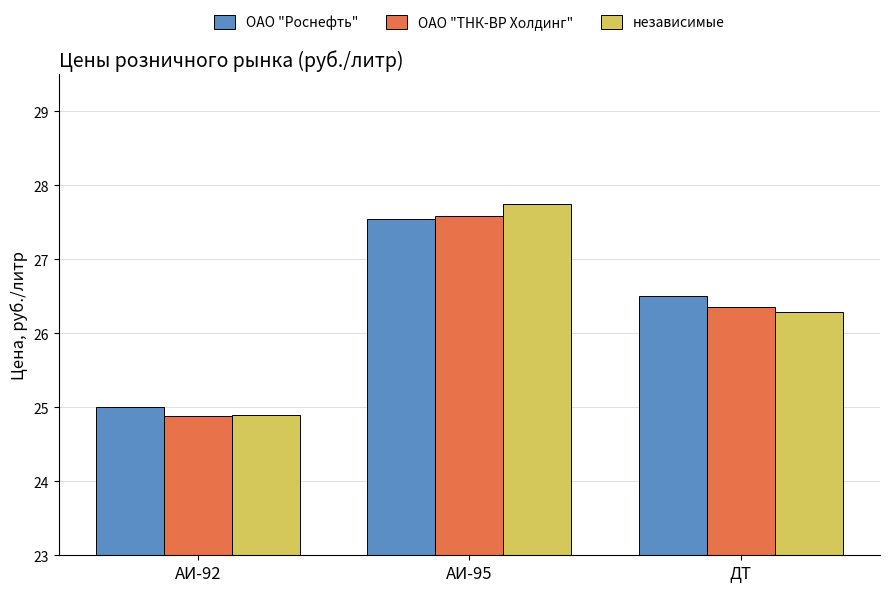

Reading right to left, extract all data points from this chart.

ОАО "Роснефть": ДТ=26.5	АИ-95=27.6	АИ-92=25.0
ОАО "ТНК-ВР Холдинг": ДТ=26.4	АИ-95=27.6	АИ-92=24.9
независимые: ДТ=26.3	АИ-95=27.8	АИ-92=24.9